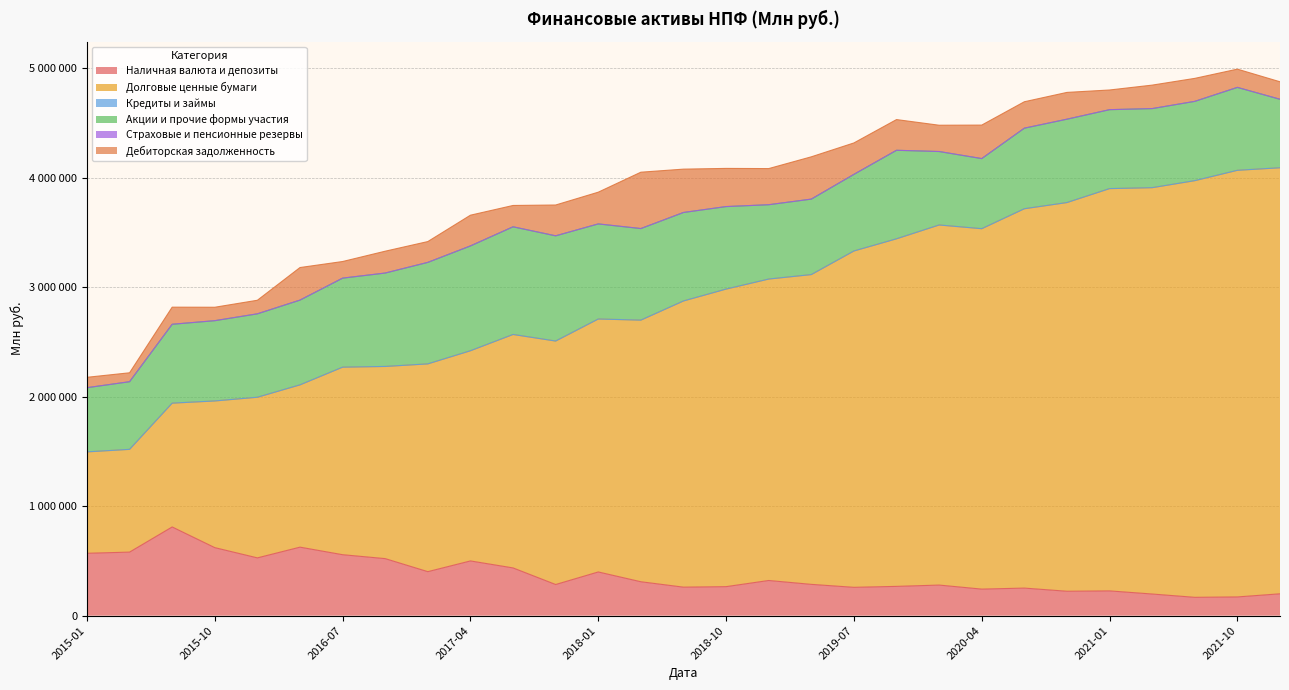

Count the number of data series in this chart.

6